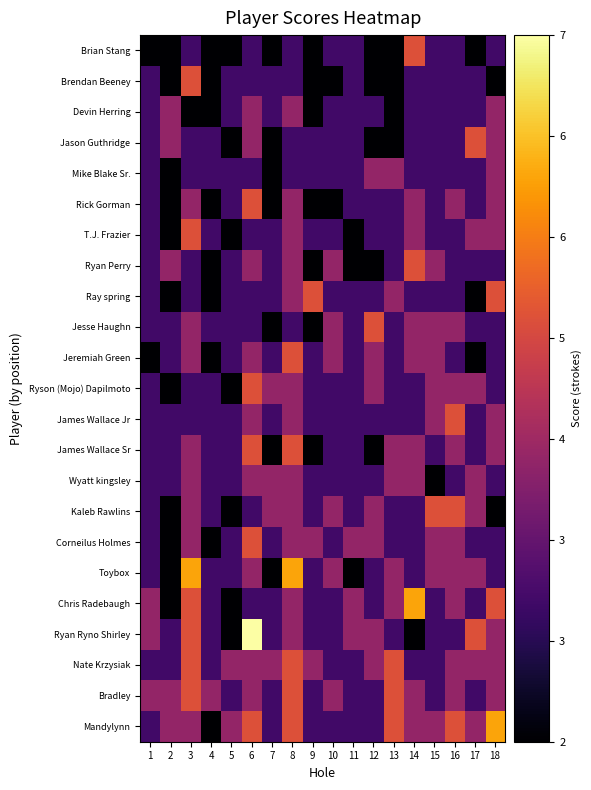

At which category does the chart reach its minimum across all series?

1